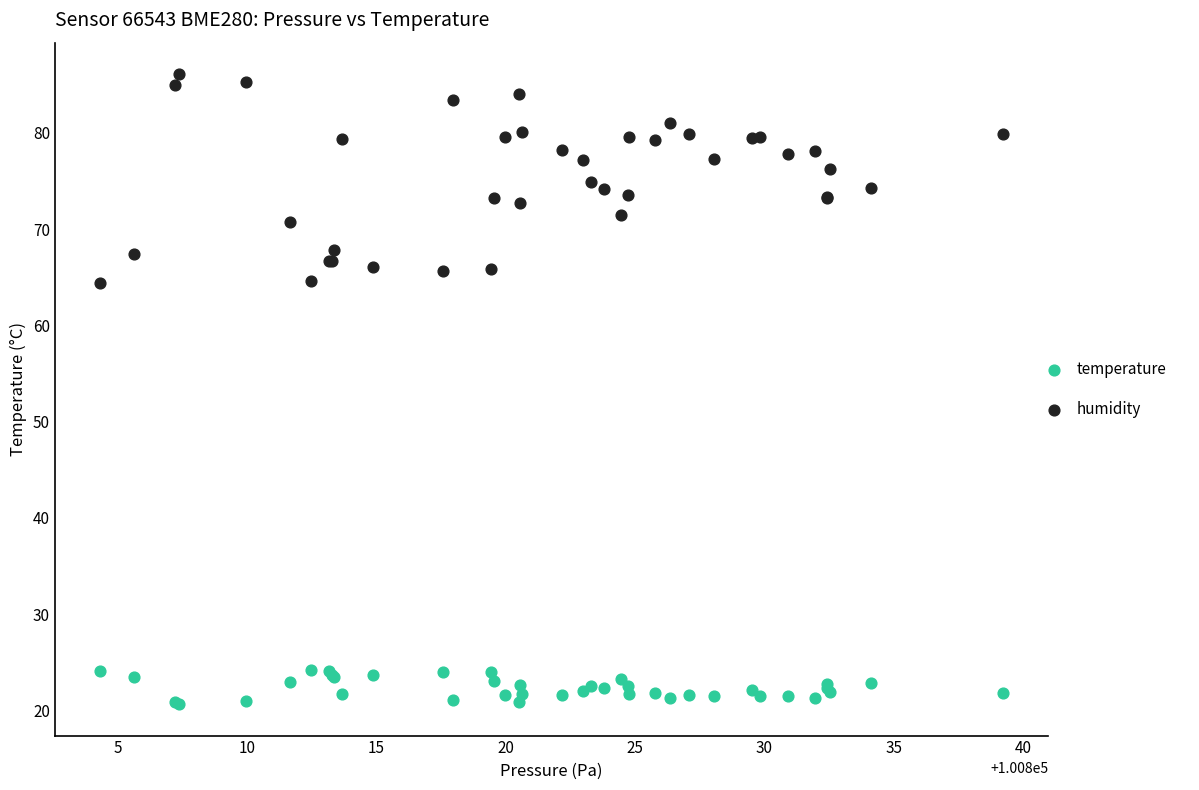

Which series has the largest Y range (max minus min)?

humidity